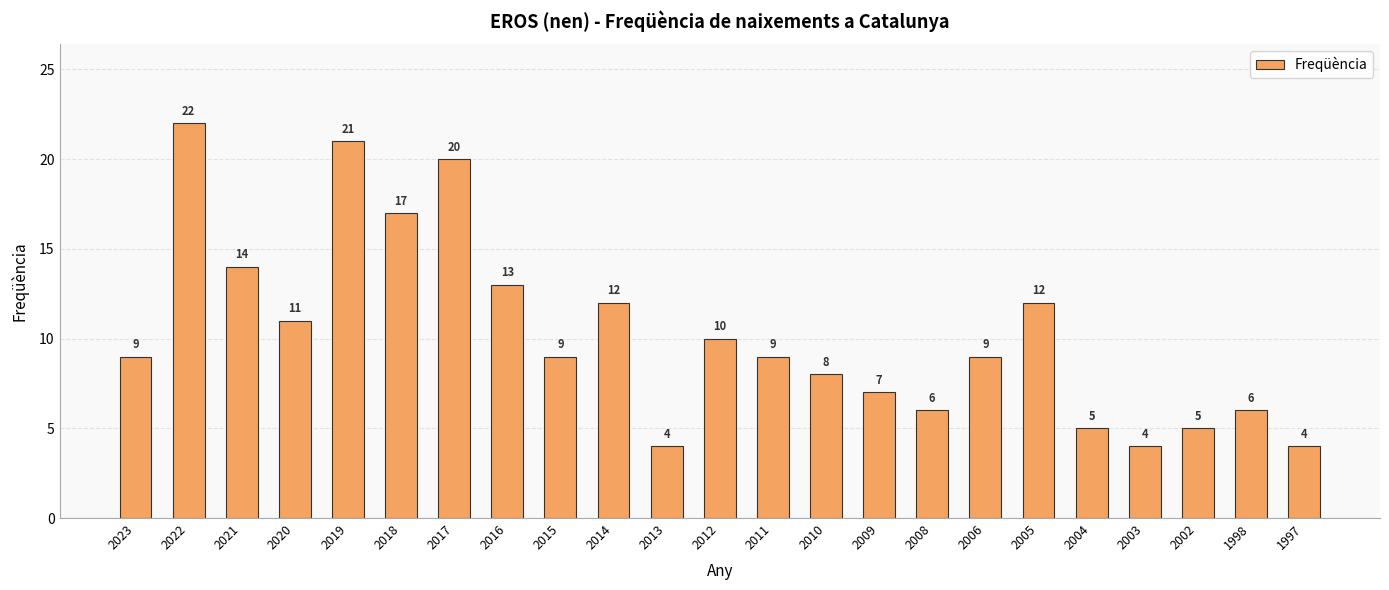

Count the number of data series in this chart.

1